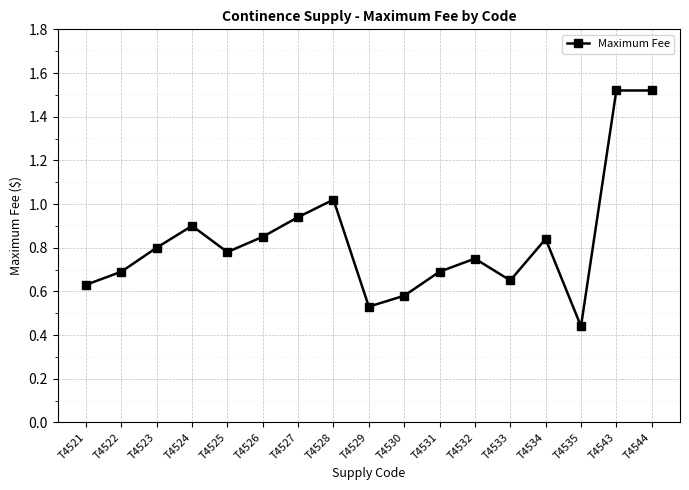

How many distinct data groups are displayed?

1